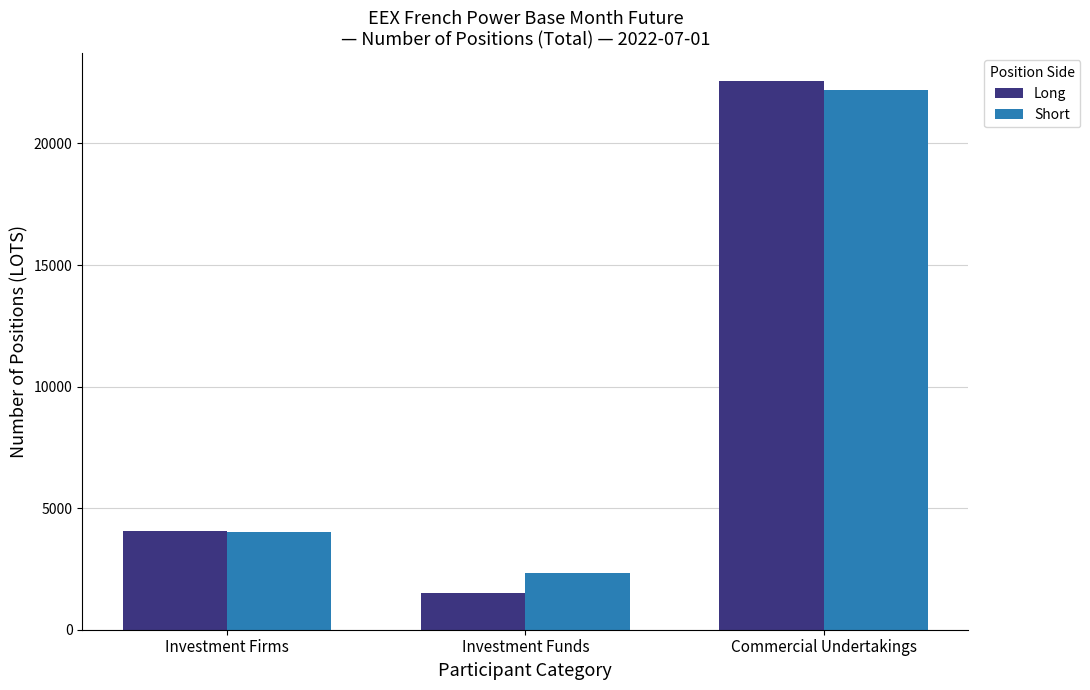

The Long series shows 4043.0 at Investment Firms. True or false?

True